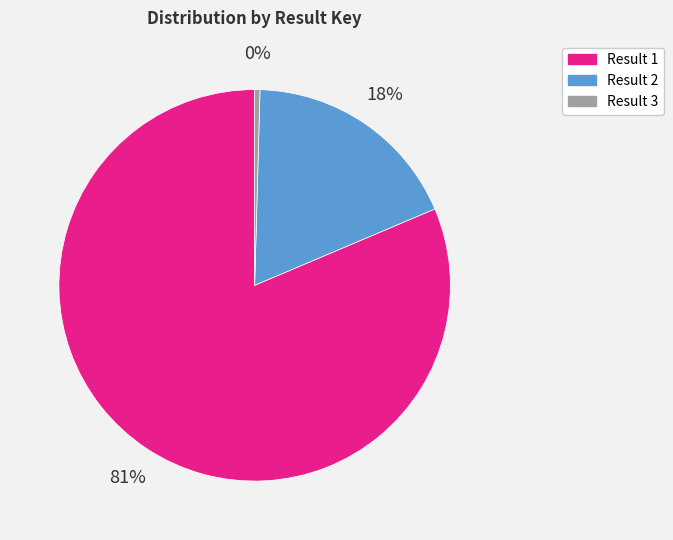

Which slice is the smallest?

Result 3